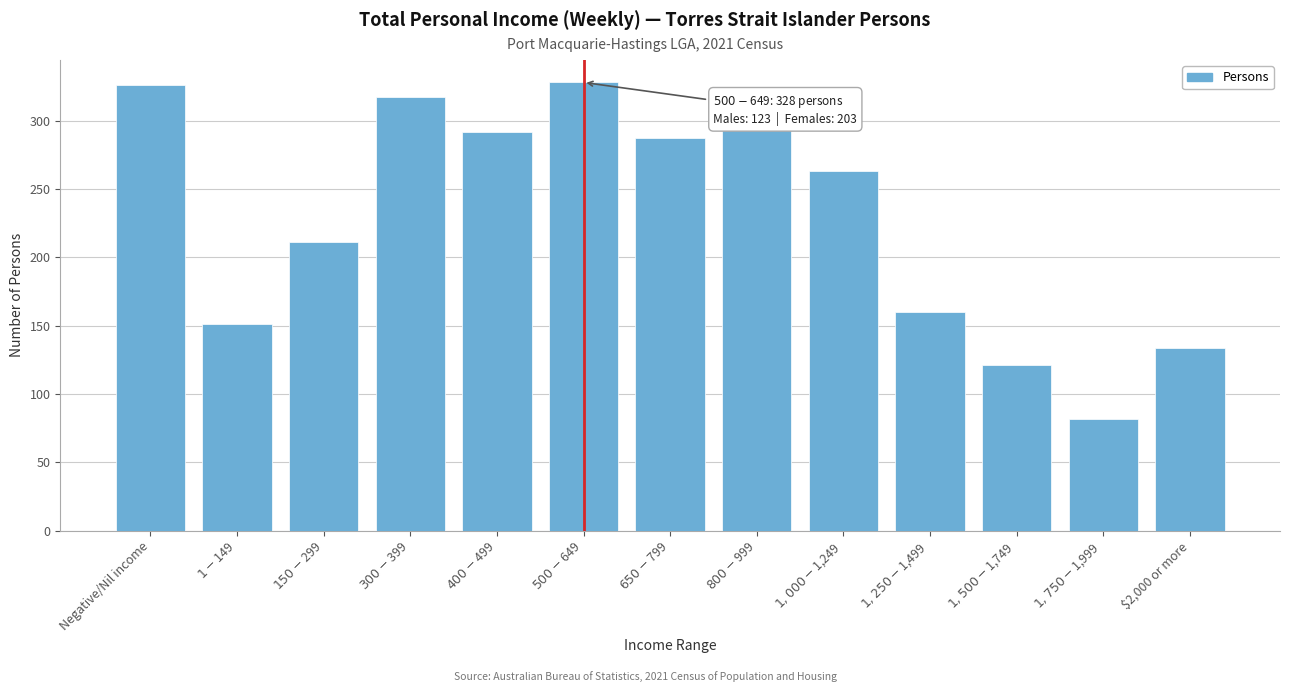

What is the label of the 13th bar from the right?

Negative/Nil income